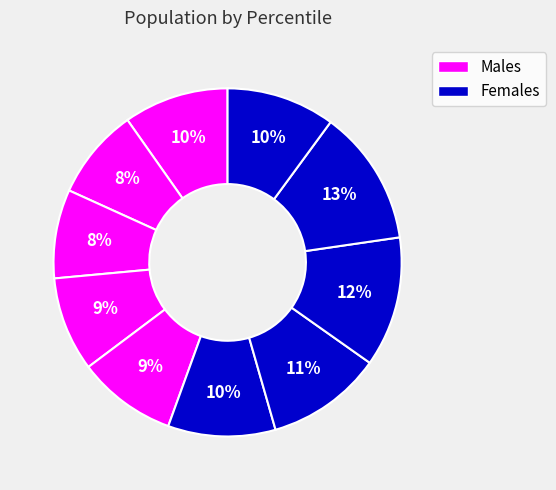

How many segments does this pie chart have?

10